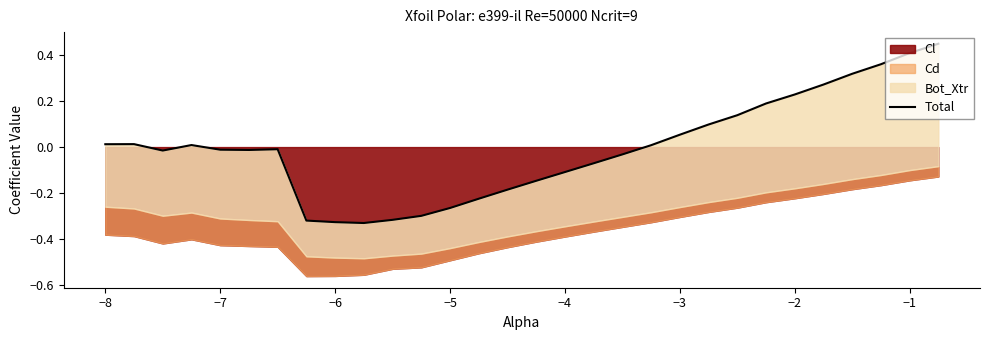

How many values are below zero?

16